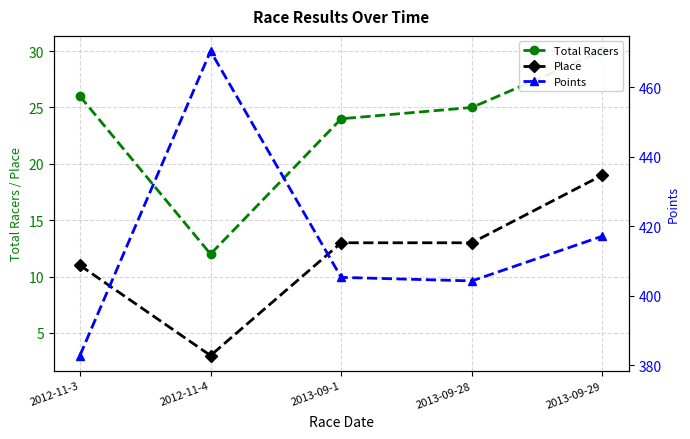

What is the difference between the second highest and second lowest values in the Points series?

12.9